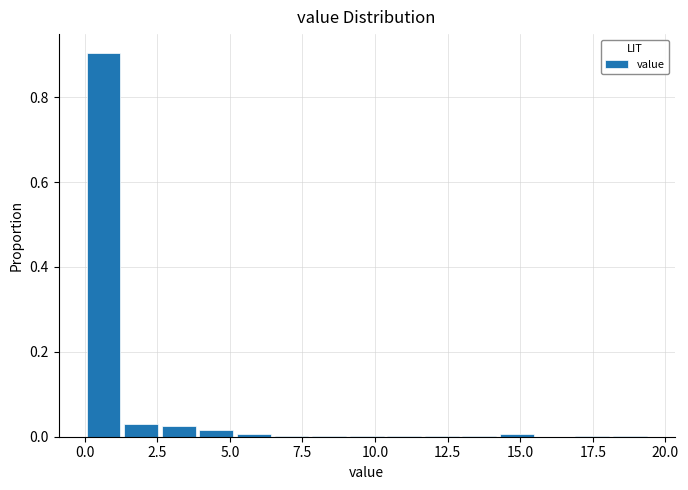

Around what value on the x-axis is the tallest bar? Give the approximate position of its centre, as read against the axis.

0.5